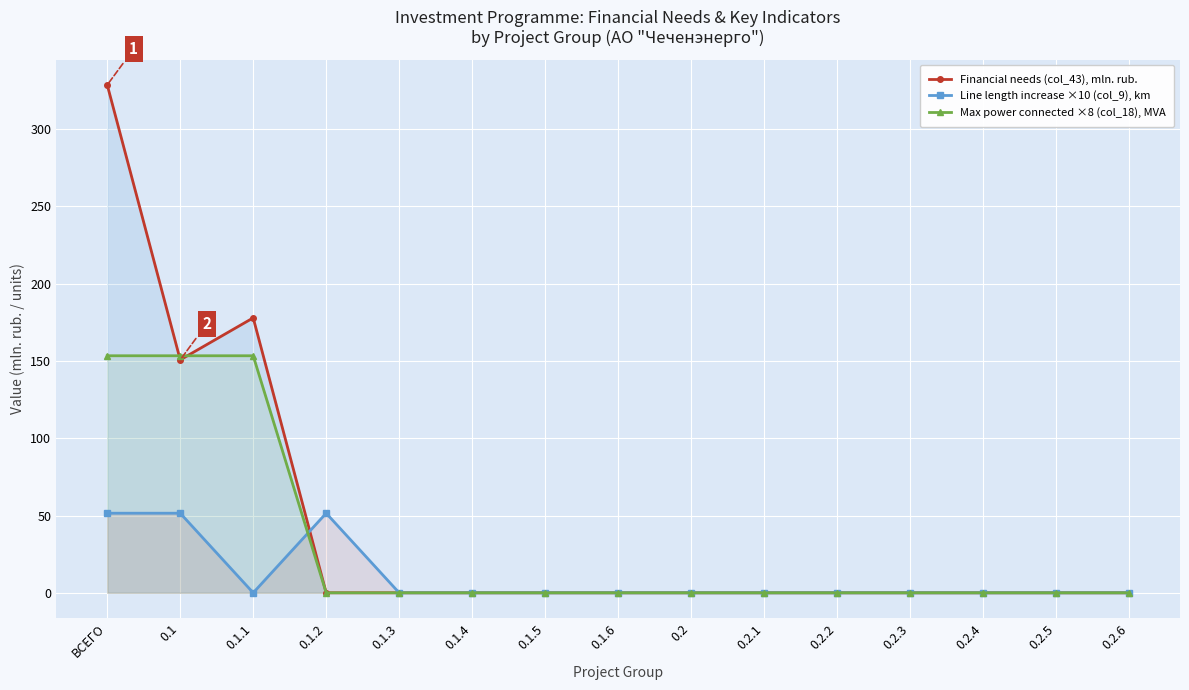

What is the average value of the Max power connected ×8 (col_18), MVA series?

30.7